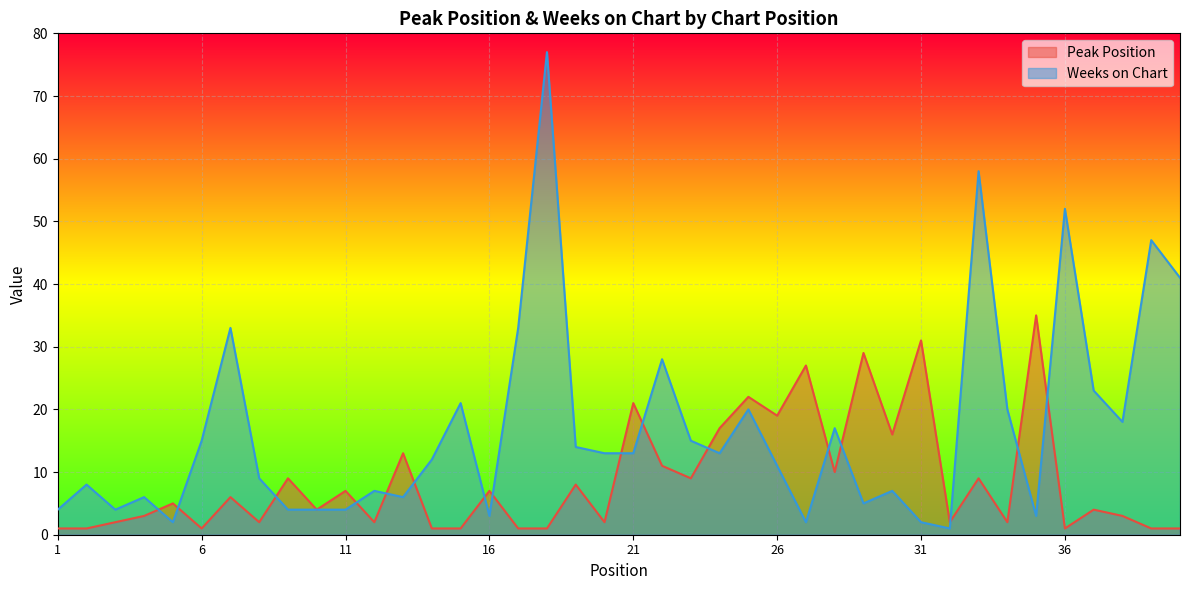

How many lines are shown in the chart?

2